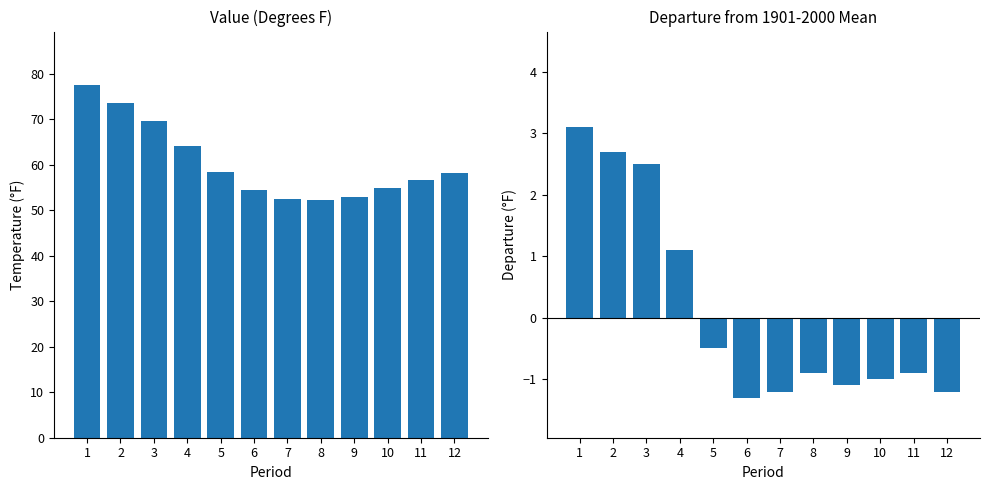

How many series are shown in this chart?

2